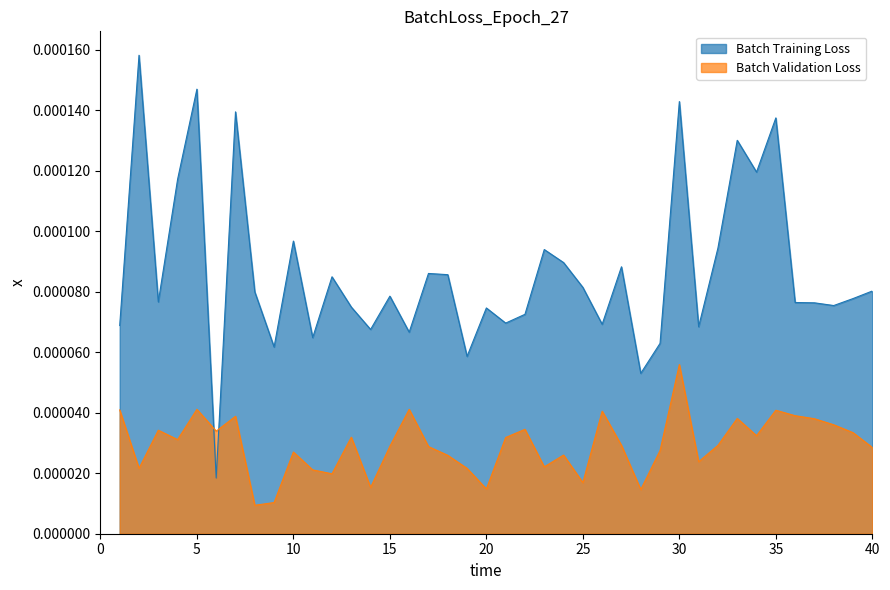

True or false: LAT and LONG cross at least once.

True